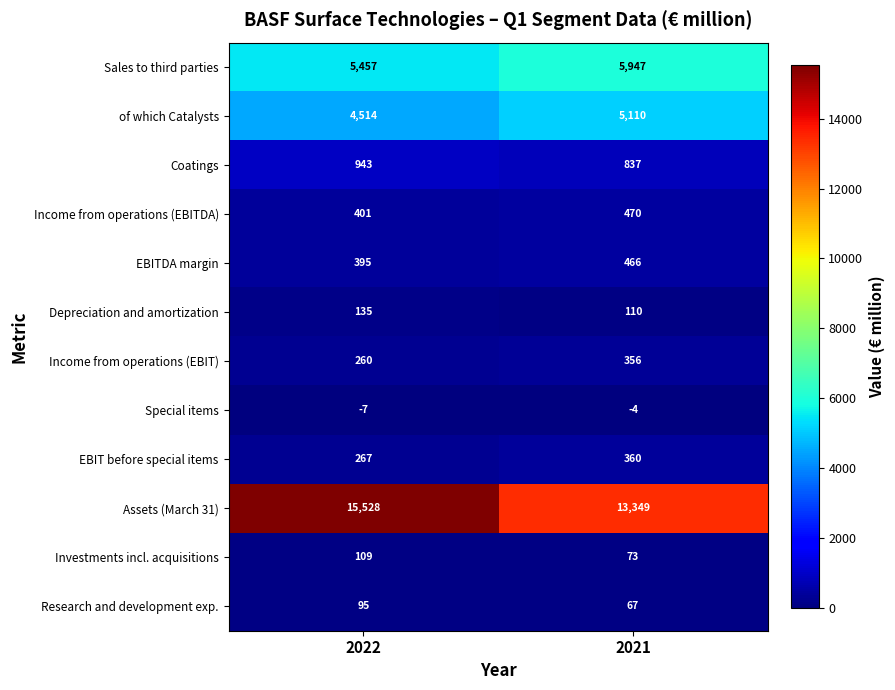

Reading left to right, what are all the values shown in this chart?

Sales to third parties: 2022=5457	2021=5947
of which Catalysts: 2022=4514	2021=5110
Coatings: 2022=943	2021=837
Income from operations (EBITDA): 2022=401	2021=470
EBITDA margin: 2022=395	2021=466
Depreciation and amortization: 2022=135	2021=110
Income from operations (EBIT): 2022=260	2021=356
Special items: 2022=-7	2021=-4
EBIT before special items: 2022=267	2021=360
Assets (March 31): 2022=15528	2021=13349
Investments incl. acquisitions: 2022=109	2021=73
Research and development exp.: 2022=95	2021=67